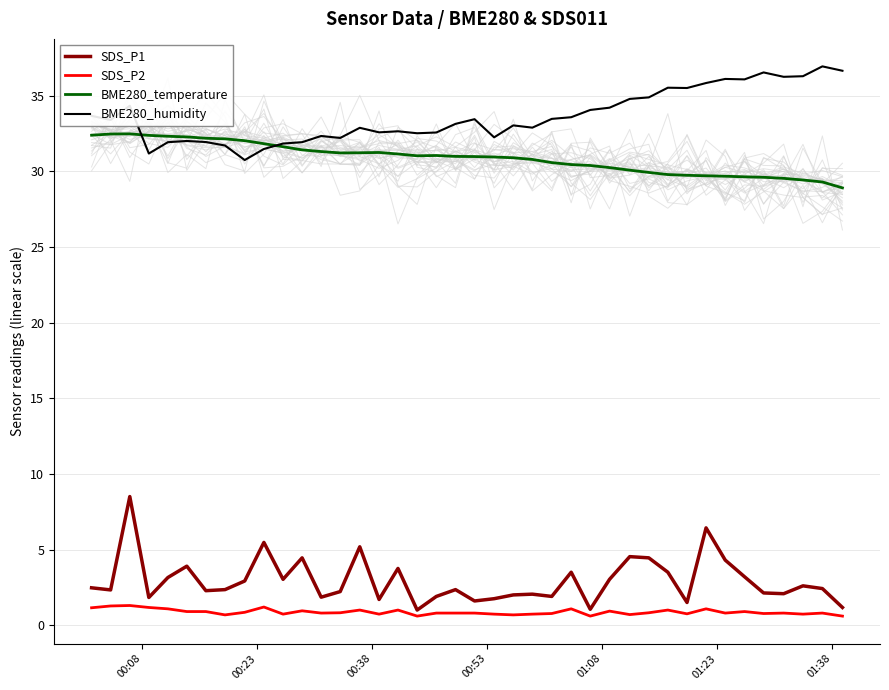

Which series has the widest spread of values?

SDS_P1